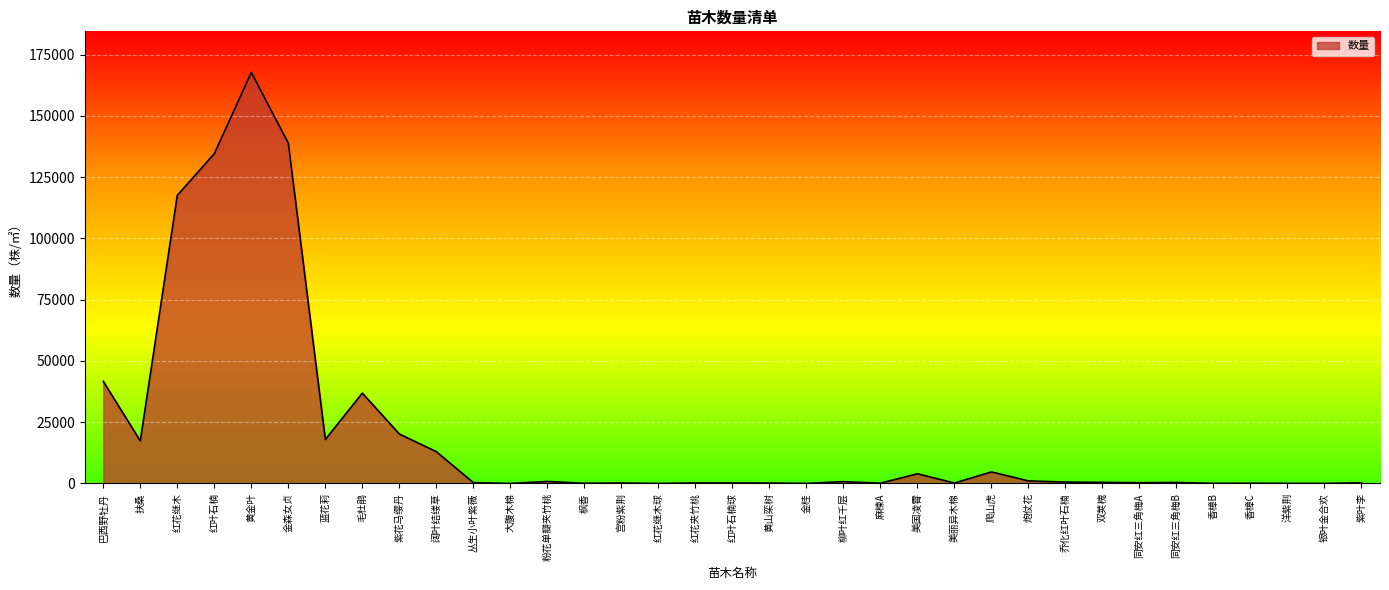

What is the change in value from 双荚槐 to 香樟B?

-383